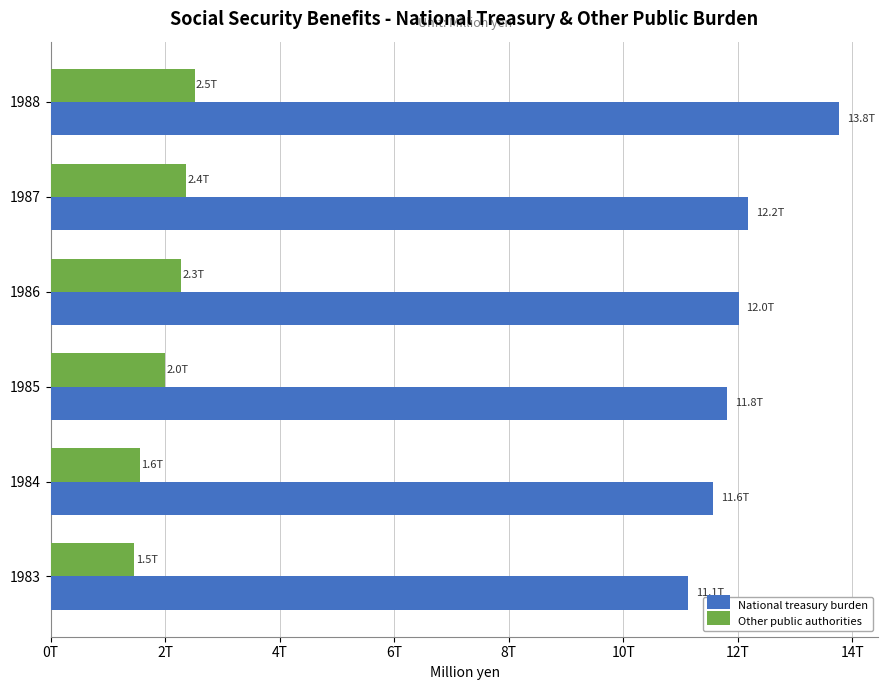

Which series has the largest total across all categories?

National treasury burden